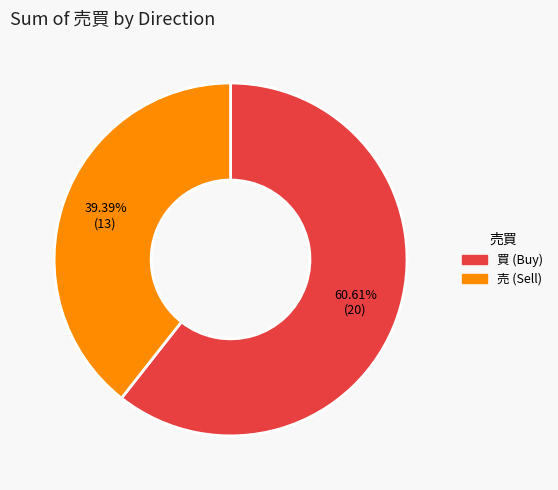

How many segments does this pie chart have?

2